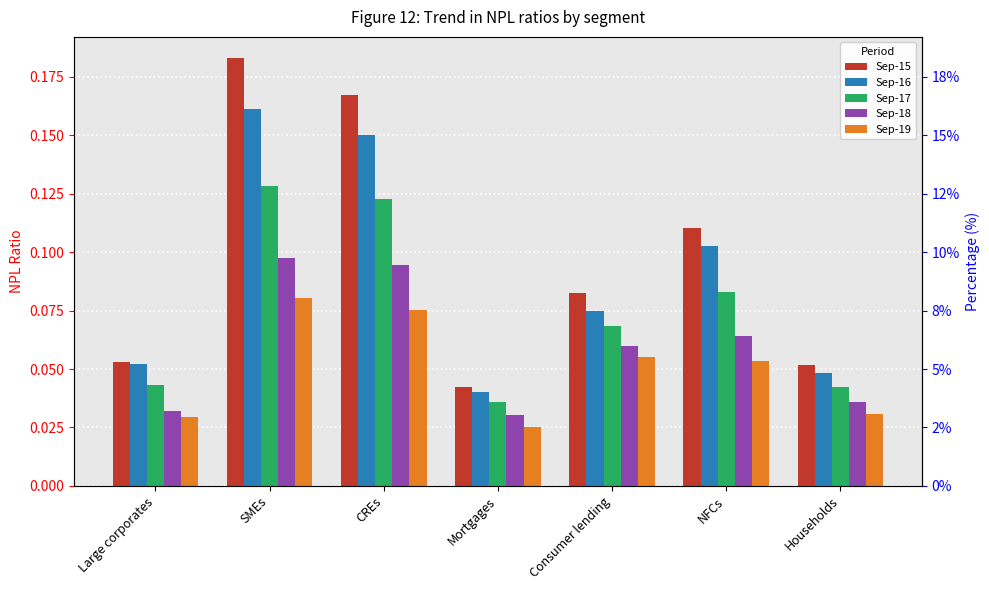

List the series in order of their peak value, highest first.

Sep-15, Sep-16, Sep-17, Sep-18, Sep-19